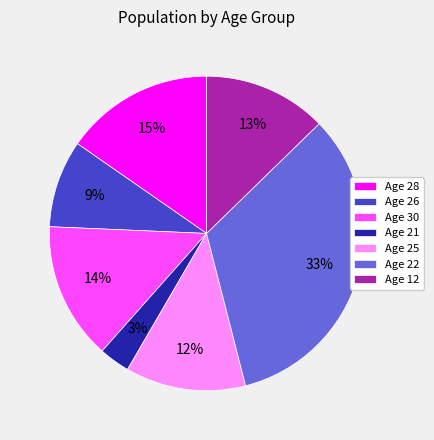

Is the sum of Age 21 and Age 22 greater than half?

No